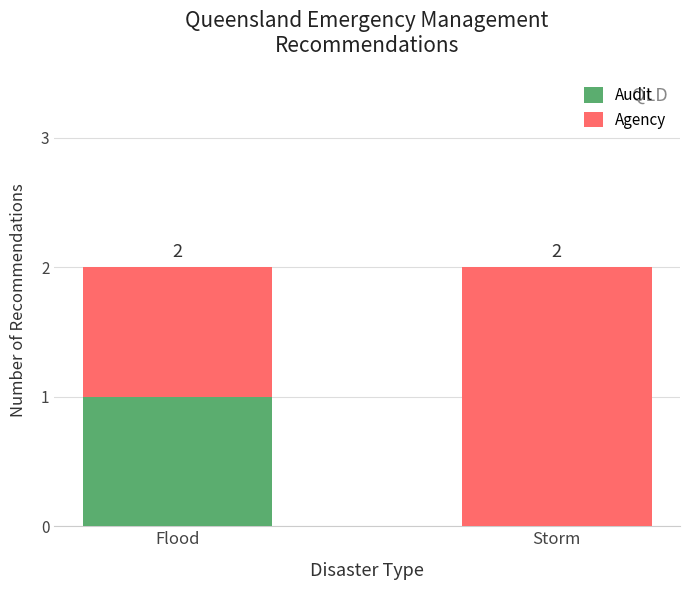

True or false: Audit has a value of 1 at Flood.

True